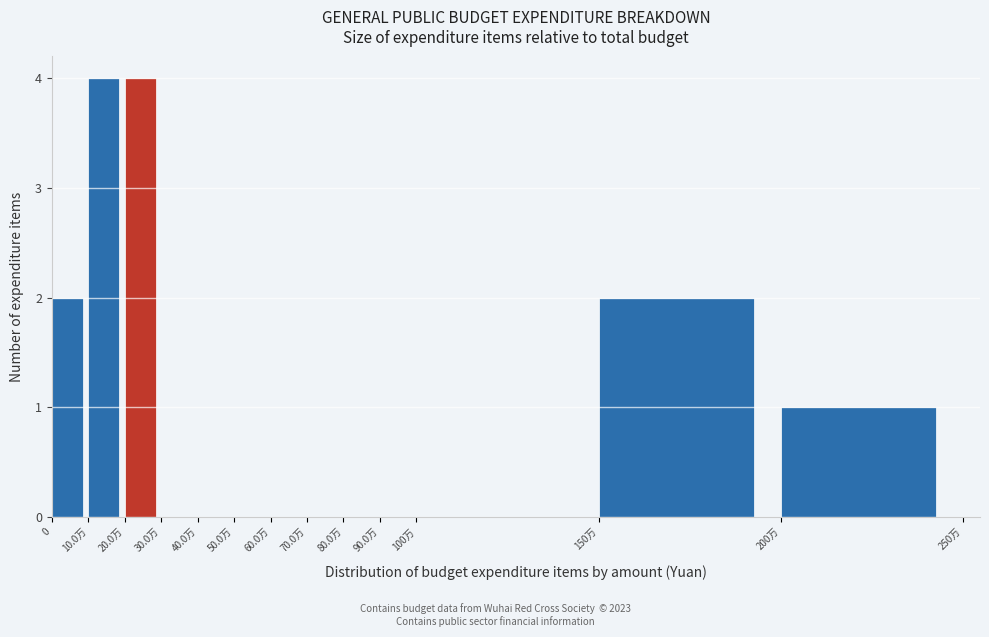

Reading right to left, transcribe all the data shown in this chart.

200万=1	150万=2	100万=0	90.0万=0	80.0万=0	70.0万=0	60.0万=0	50.0万=0	40.0万=0	30.0万=0	20.0万=4	10.0万=4	0=2